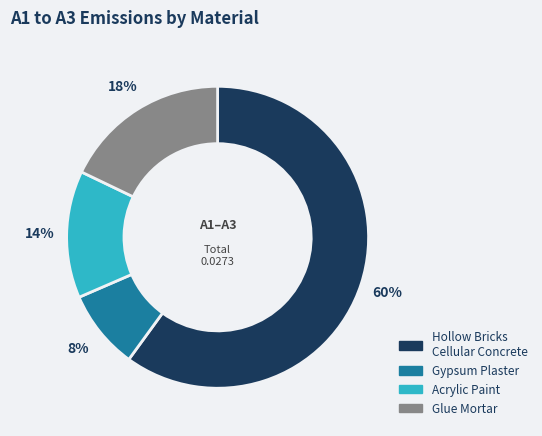

Is there a majority slice in this chart?

Yes